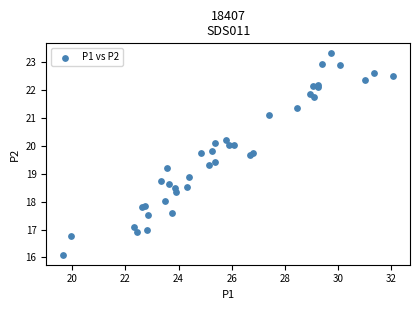

What Y value in the scatter plot is closest to 19?

18.9